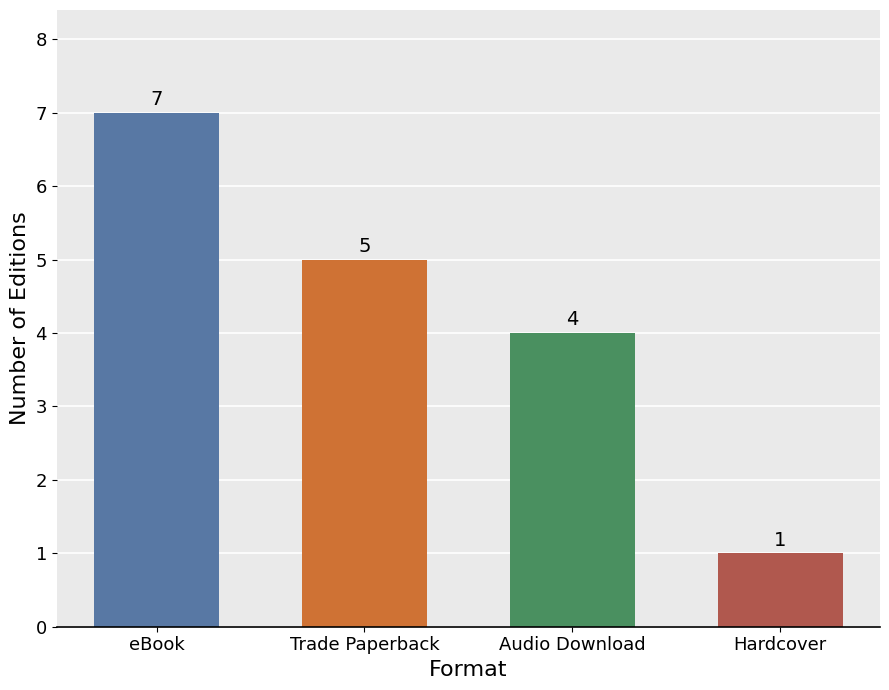

Is it true that the value at eBook is 11?

False